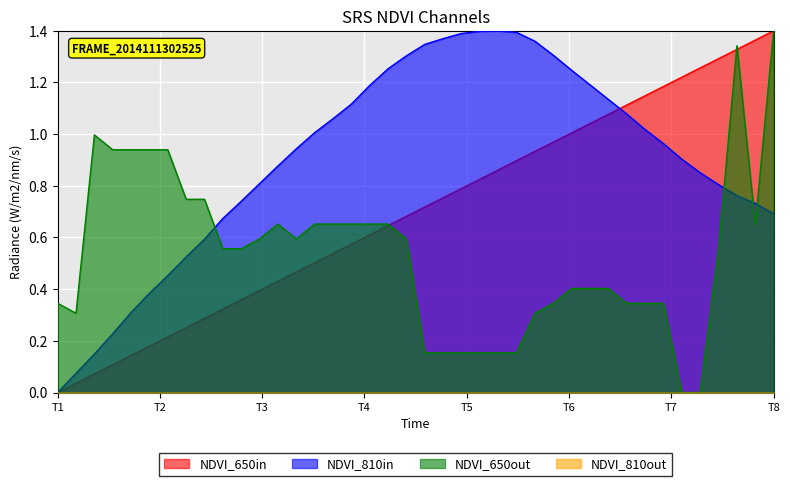

At which label does NDVI_650in reach its minimum?

T1